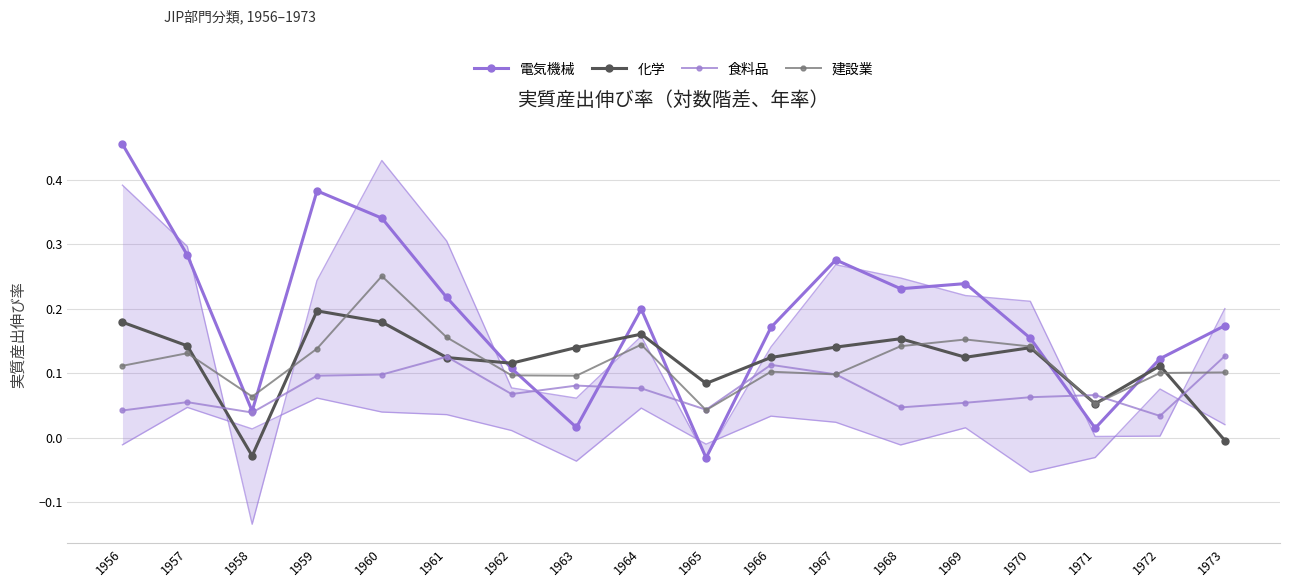

In 食料品, how many points are higher than both neighbors (excluding endpoints)?

5